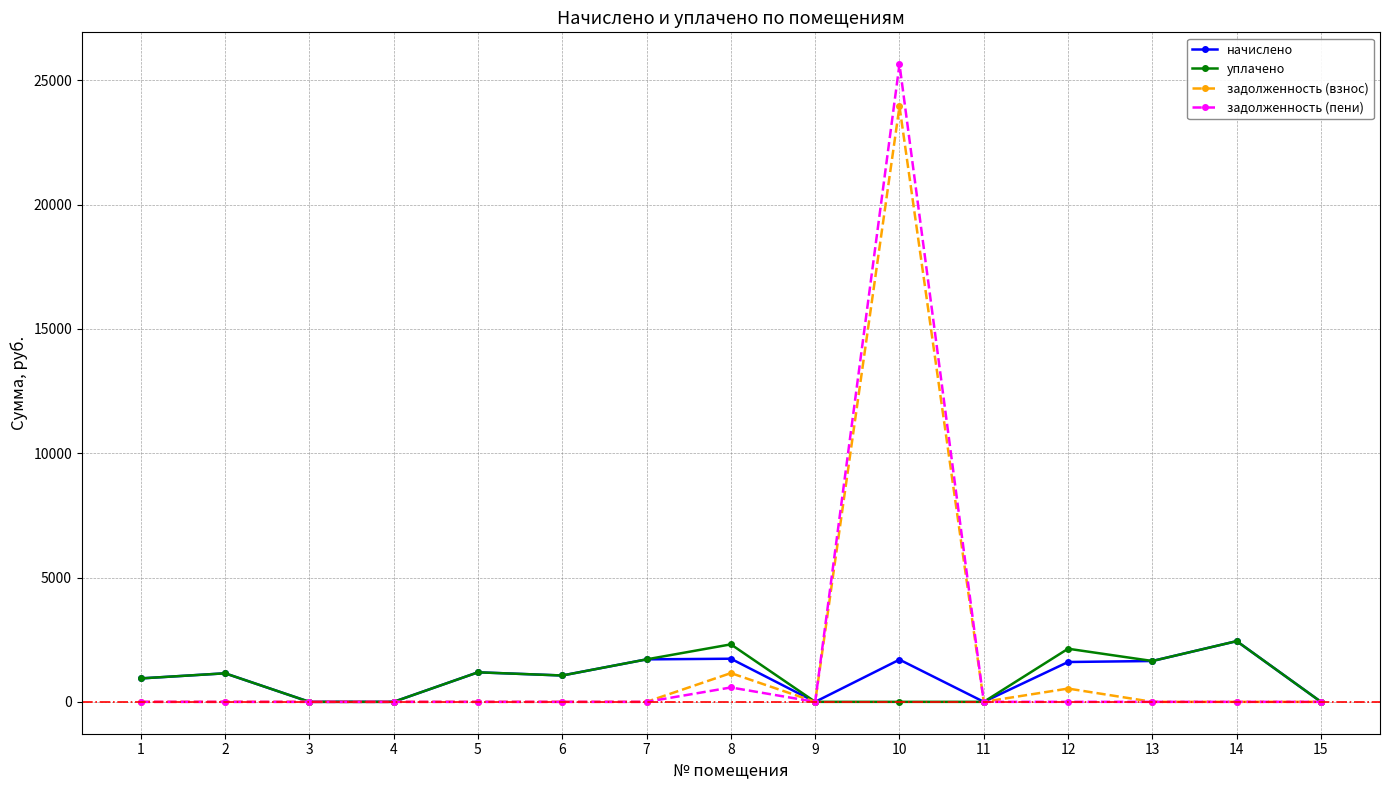

Is the value of уплачено at 14 greater than the value of задолженность (пени) at 12?

Yes